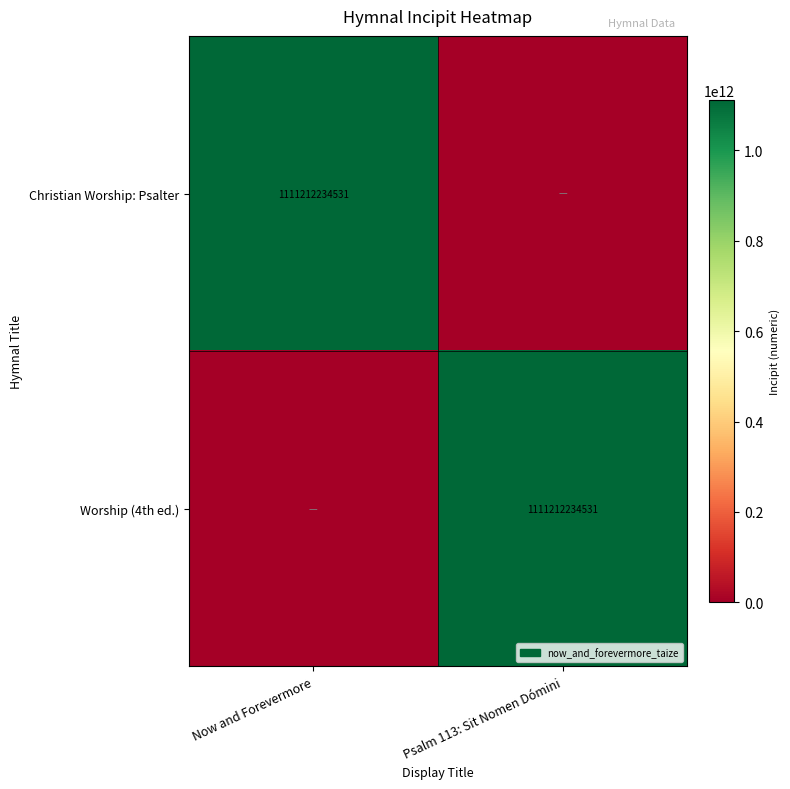

True or false: Christian Worship: Psalter has a value of 1111212234531 at Now and Forevermore.

True